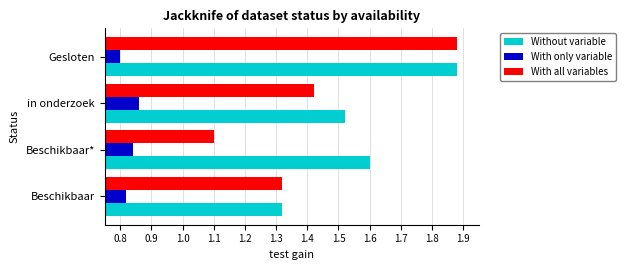

The Without variable series shows 2.6 at Gesloten. True or false?

False